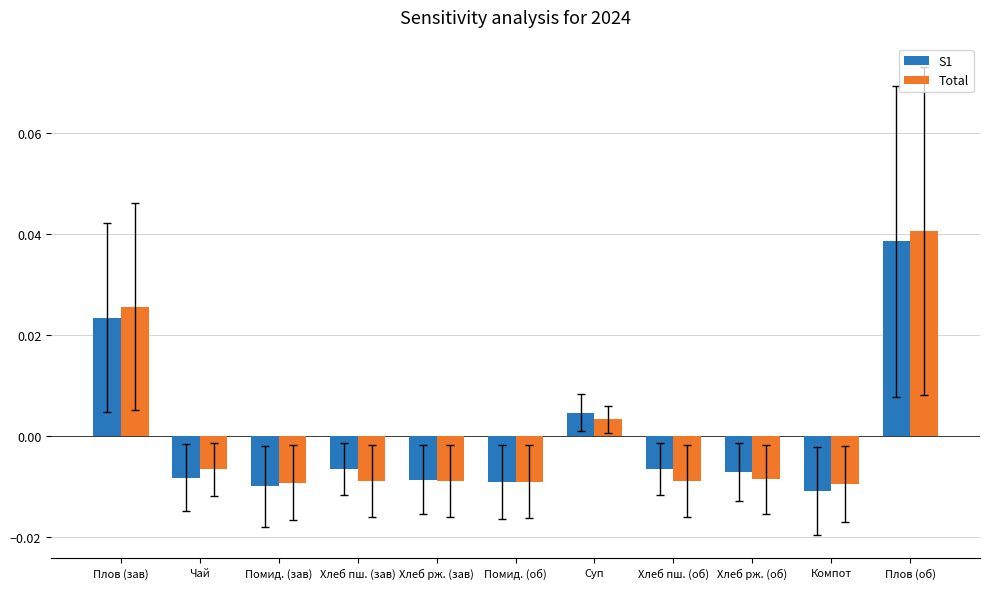

At which category does the chart reach its minimum across all series?

Компот